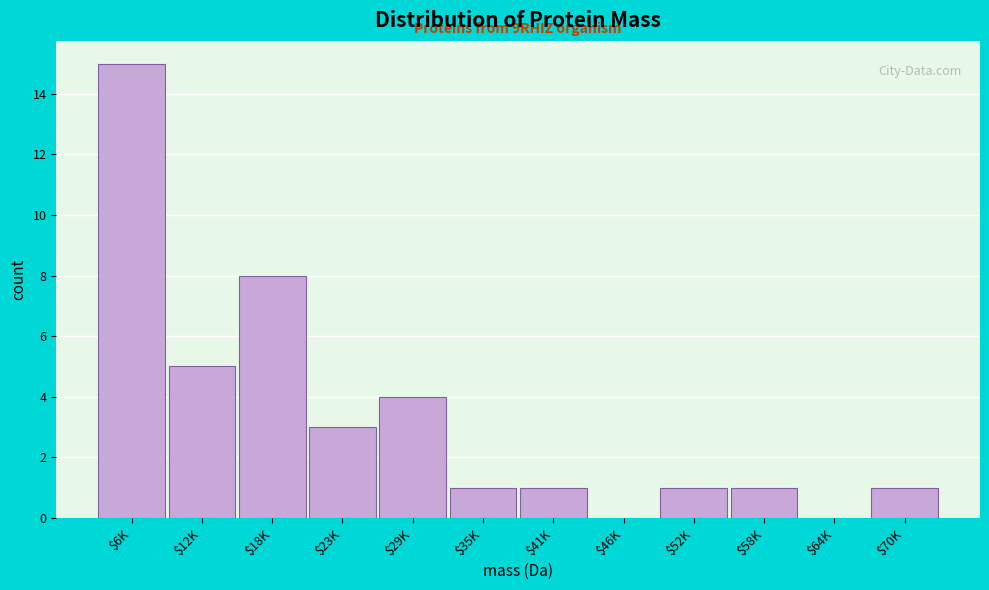

Is it true that the value at $58K is 1?

True